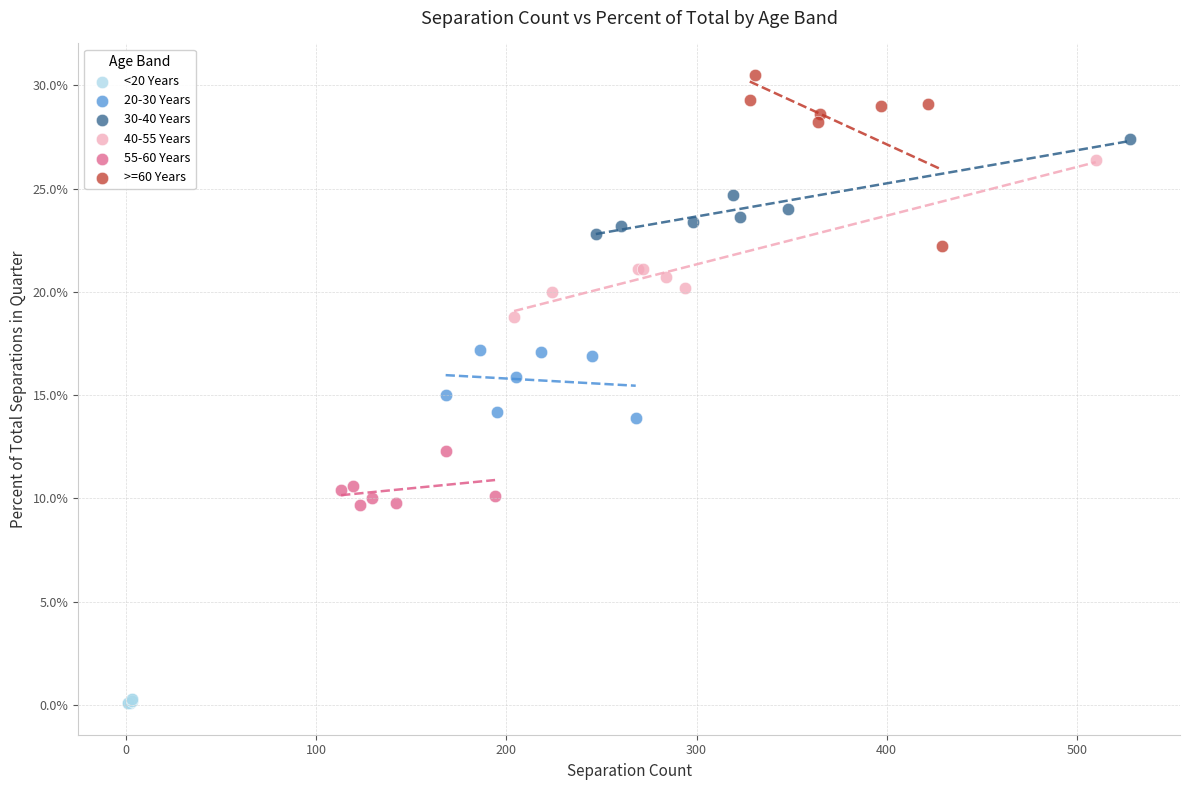

What are all the series names shown in the legend?

<20 Years, 20-30 Years, 30-40 Years, 40-55 Years, 55-60 Years, >=60 Years